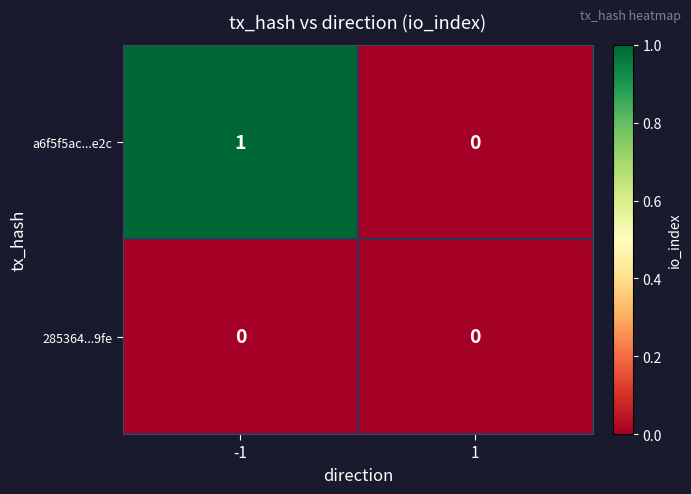

Rank the series by their average value, from highest to lowest.

a6f5f5ac...e2c, 285364...9fe